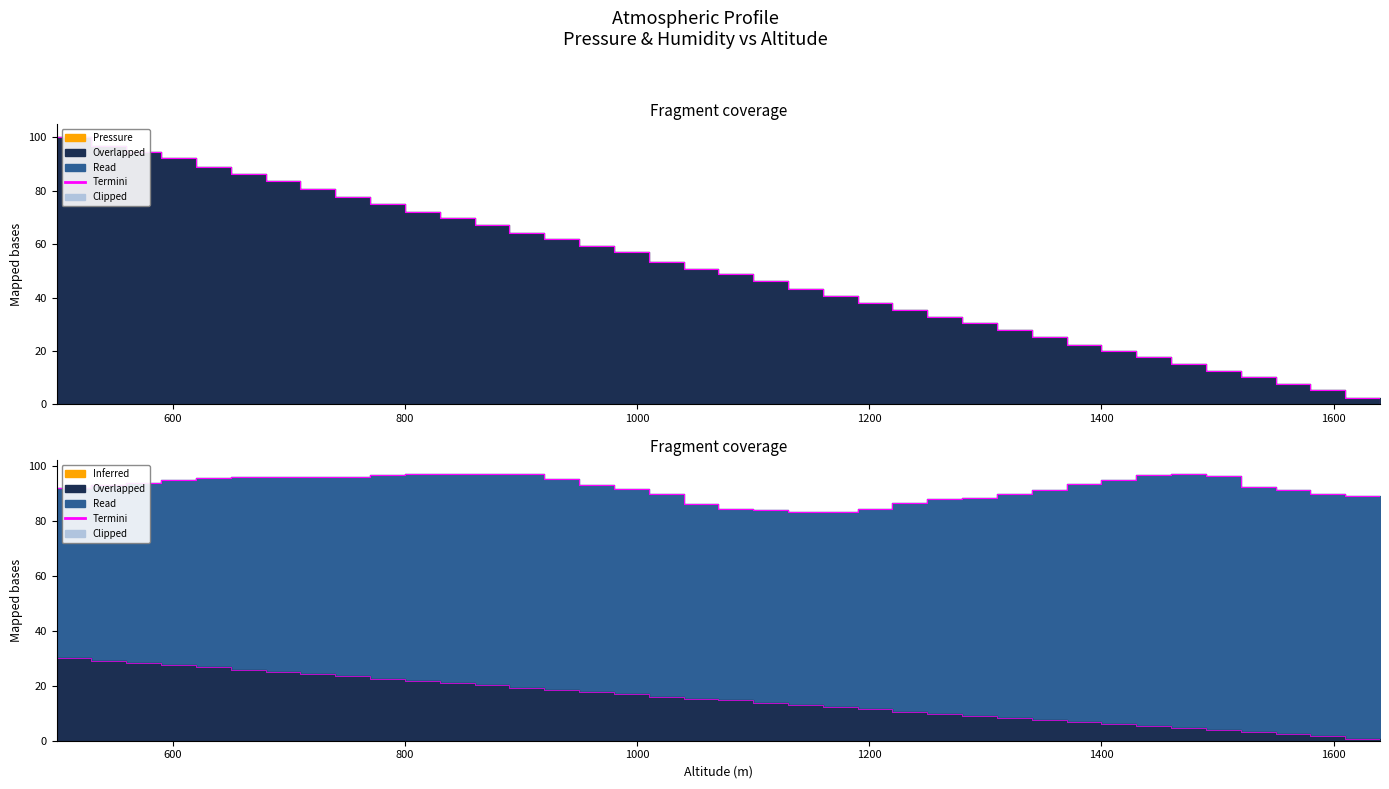

Rank the categories by Humidity (%) value from lowest to highest.

1160, 1130, 1100, 1190, 1070, 1040, 1220, 1250, 1280, 1610, 1640, 1310, 1010, 1580, 1340, 1550, 980, 500, 1520, 530, 950, 1370, 560, 1400, 590, 920, 620, 650, 680, 710, 740, 1490, 1430, 770, 890, 800, 830, 860, 1460